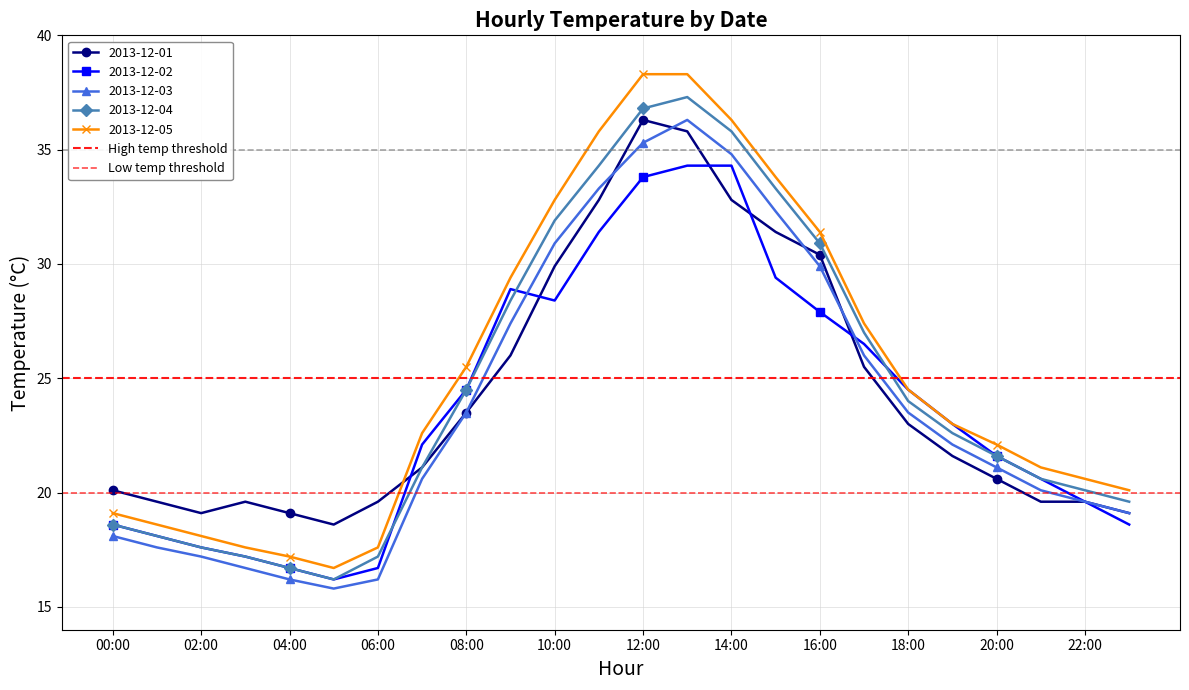

Does the chart have visible grid lines?

Yes